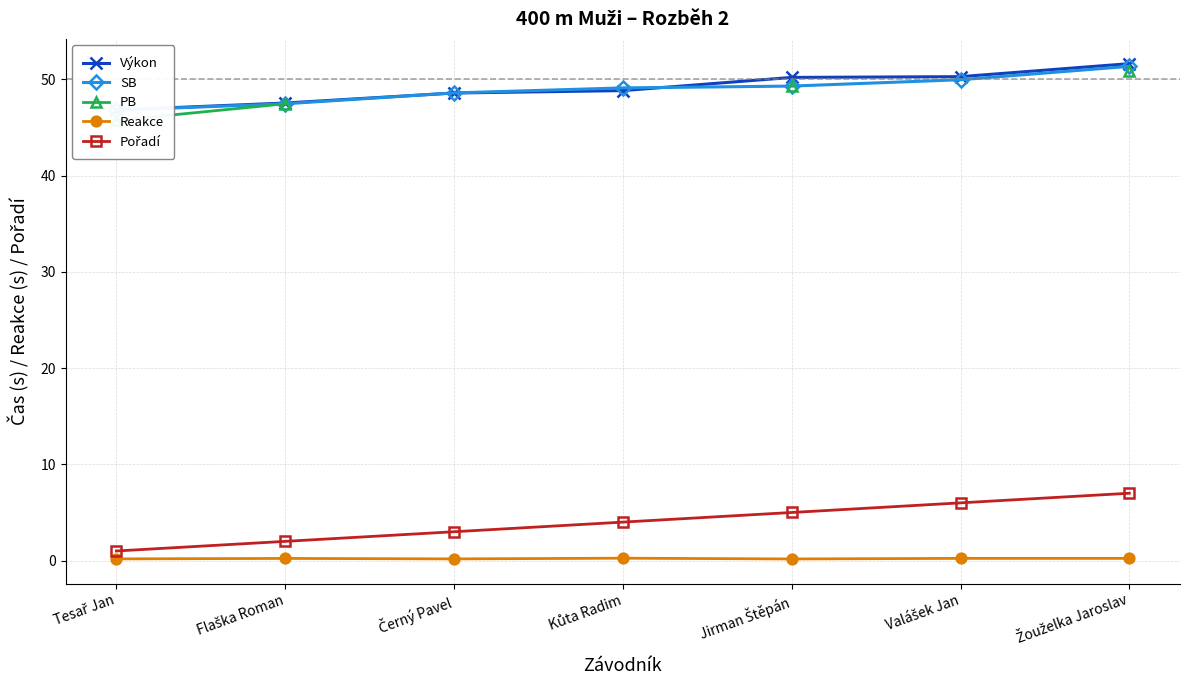

True or false: Pořadí and Výkon cross at least once.

False